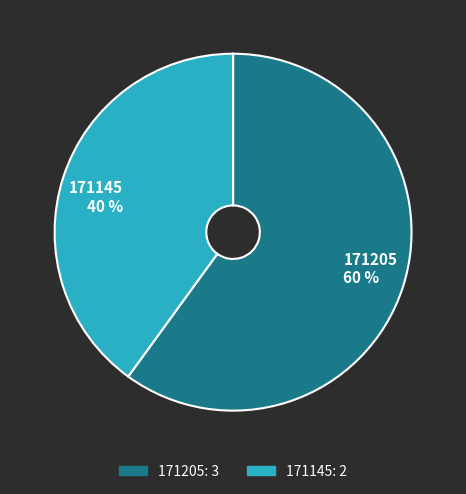

Combined, do 171145 and 171205 account for over 50%?

Yes